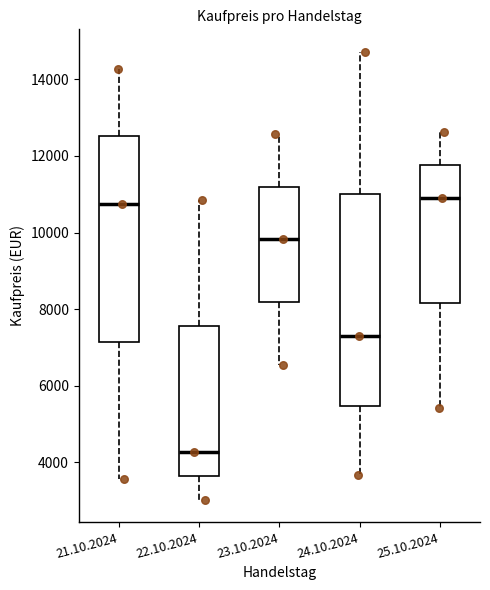

Reading left to right, transcribe this box plot: for each box, give where its median line is, the range the box spans, and where its two whiskers end, as read against the y-axis. The values are not printed on the chart, so give them approximately, as read against the axis.

21.10.2024: median 10800, box 7200 to 12600, whiskers 3600 to 14200
22.10.2024: median 4200, box 3600 to 7600, whiskers 3000 to 10800
23.10.2024: median 9800, box 8200 to 11200, whiskers 6600 to 12600
24.10.2024: median 7400, box 5400 to 11000, whiskers 3600 to 14800
25.10.2024: median 10800, box 8200 to 11800, whiskers 5400 to 12600